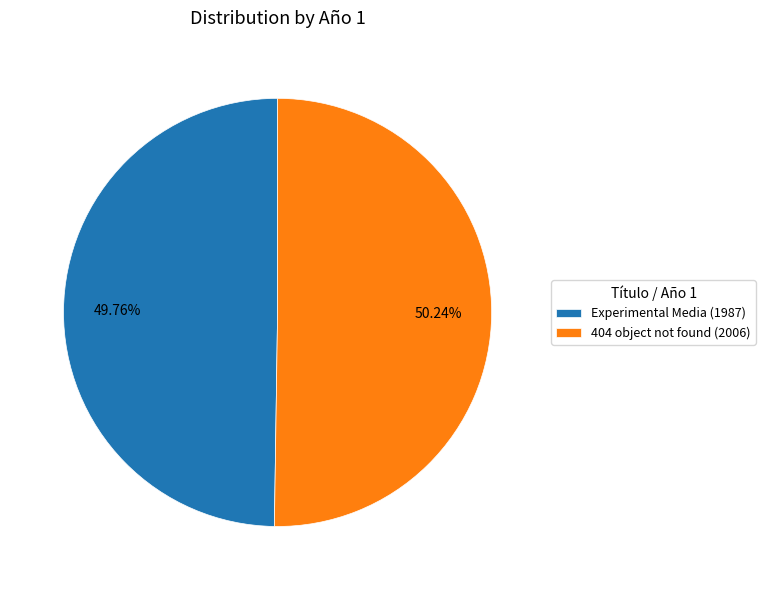

Does any single category account for the majority?

Yes